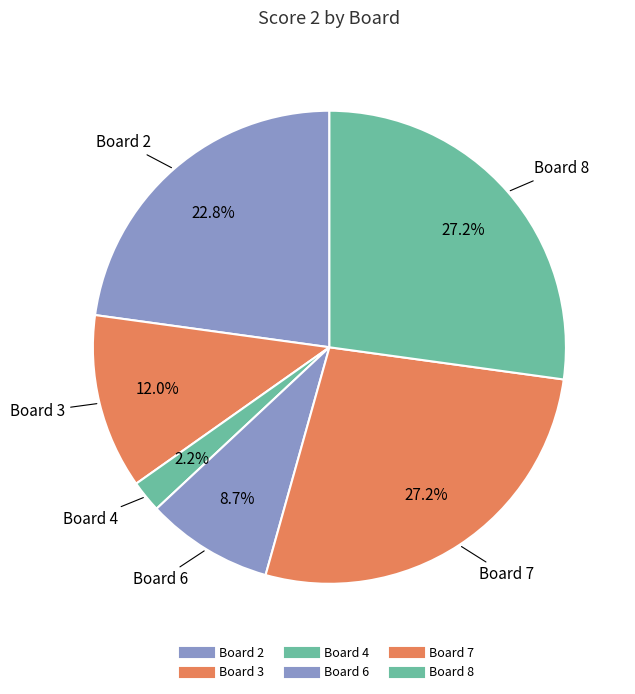

Count the number of slices in the pie.

6